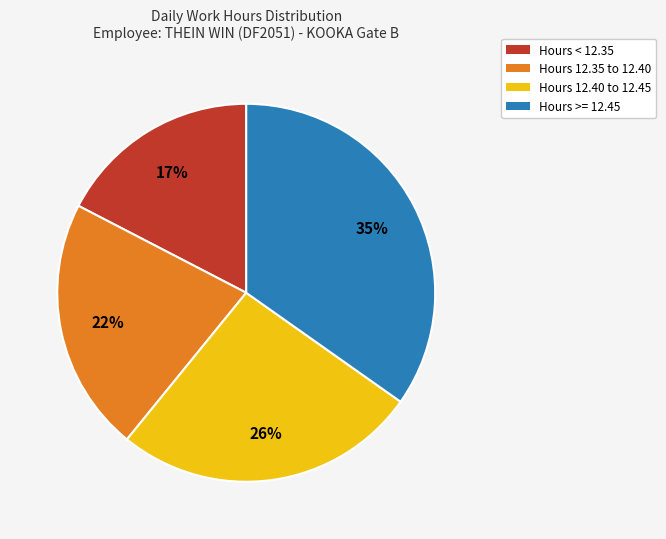

Which slice is the largest?

Hours >= 12.45